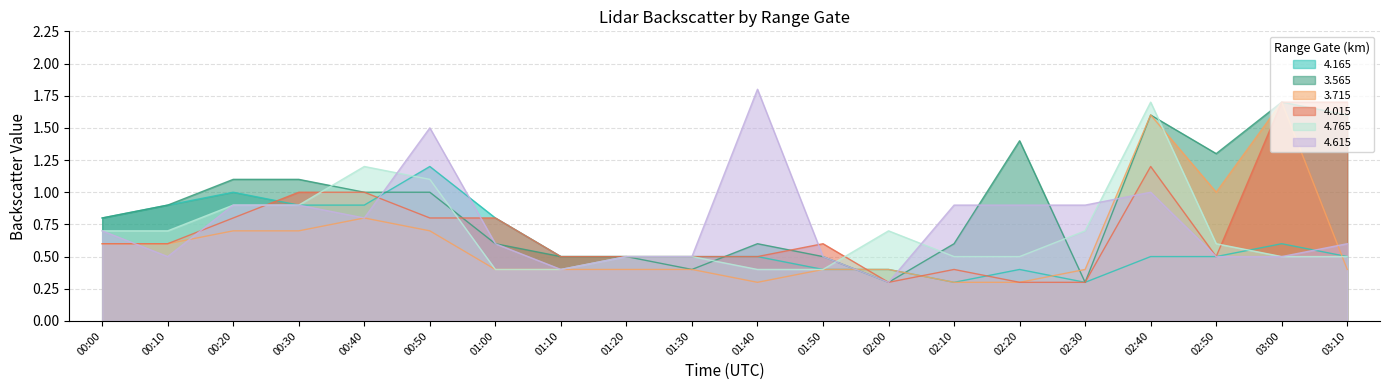

True or false:   3.565 has more than 1 interior local peaks.

True